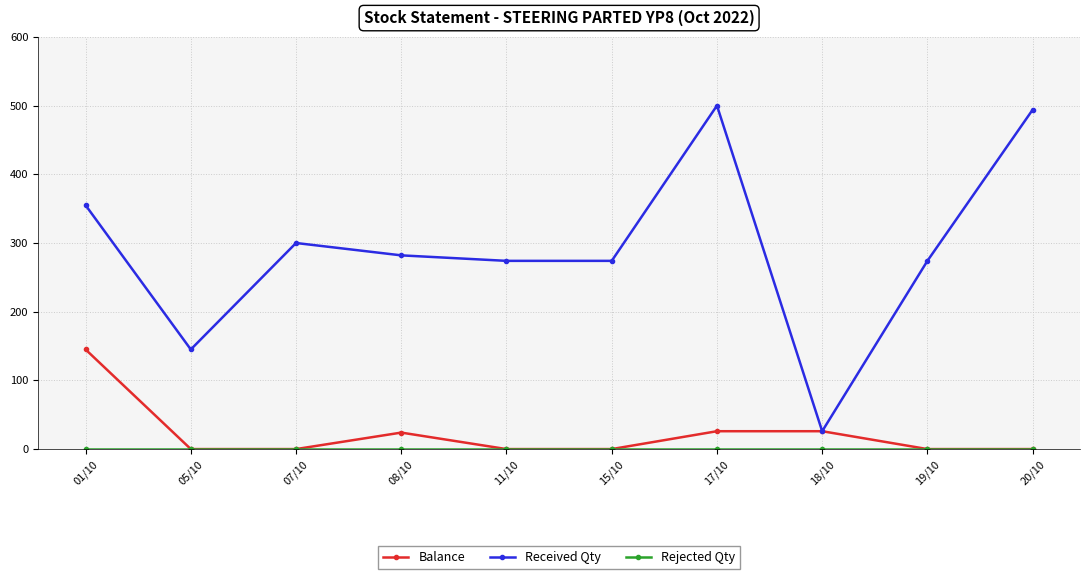

Which series has the largest total across all categories?

Received Qty